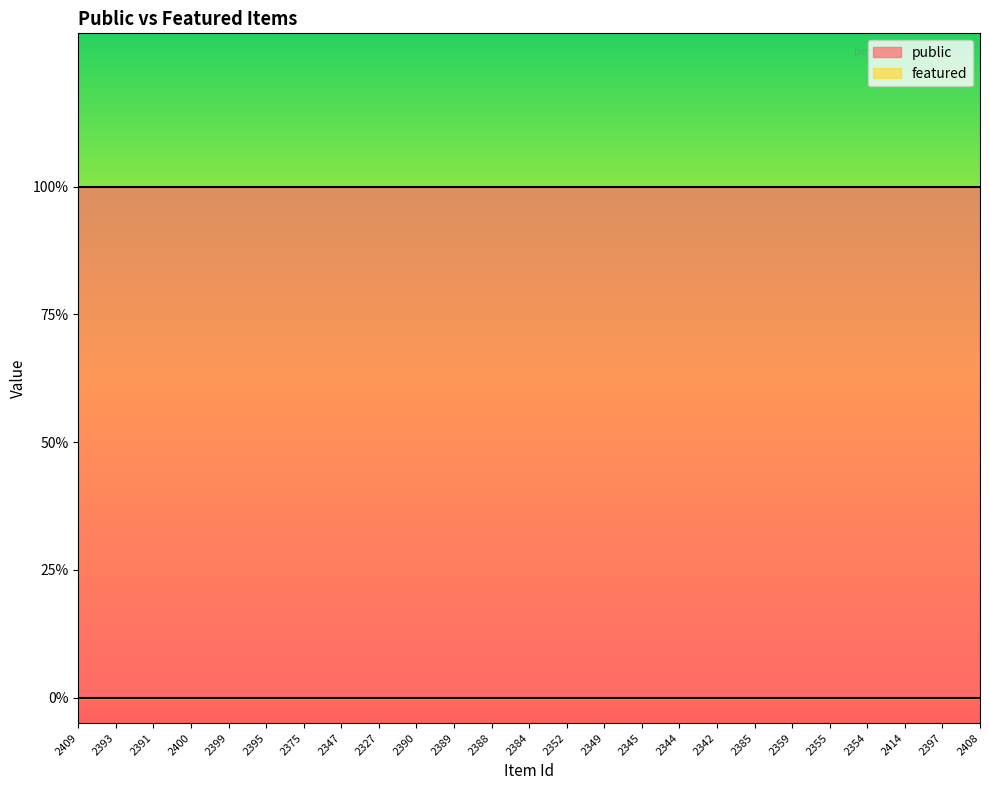

At how many categories does at least one series exceed 0?

25